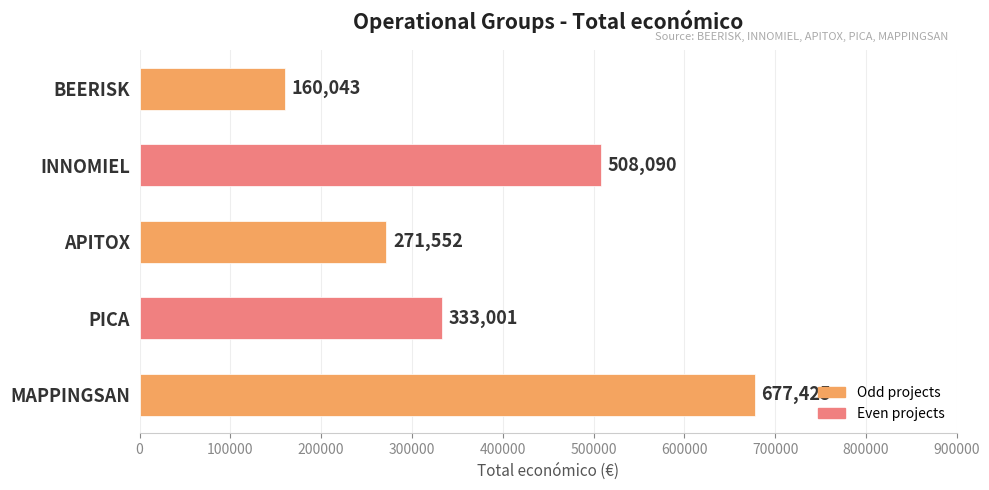

What value does the data have at BEERISK, to the nearest 100?

160000